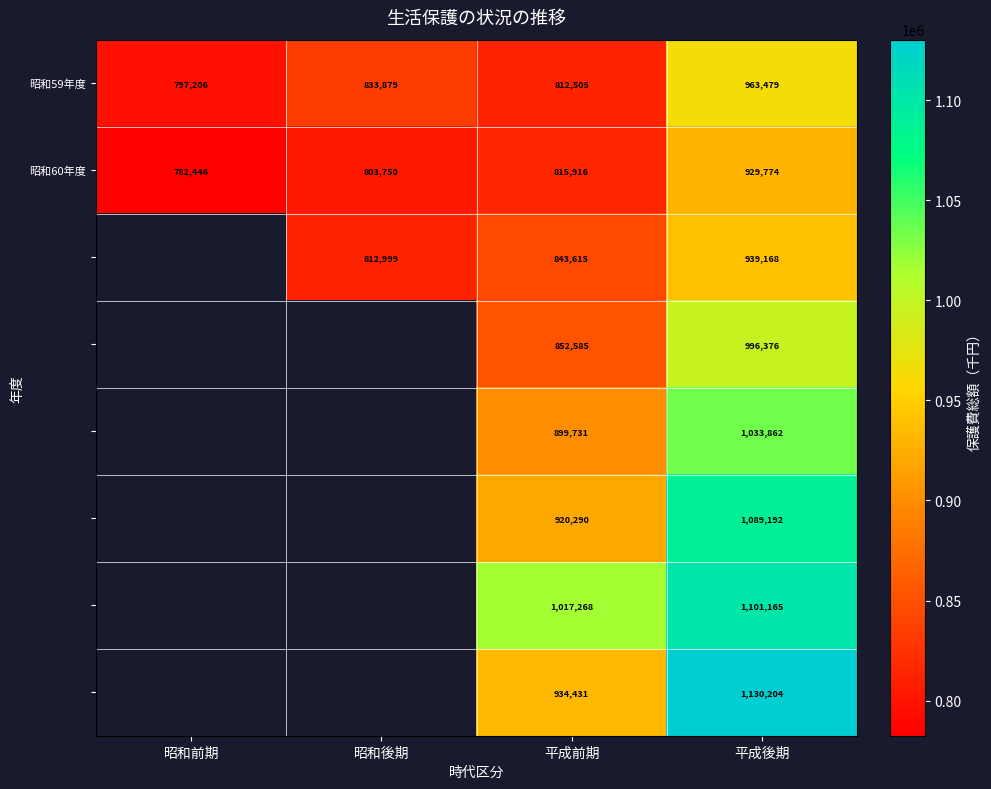

Count the number of data series in this chart.

8